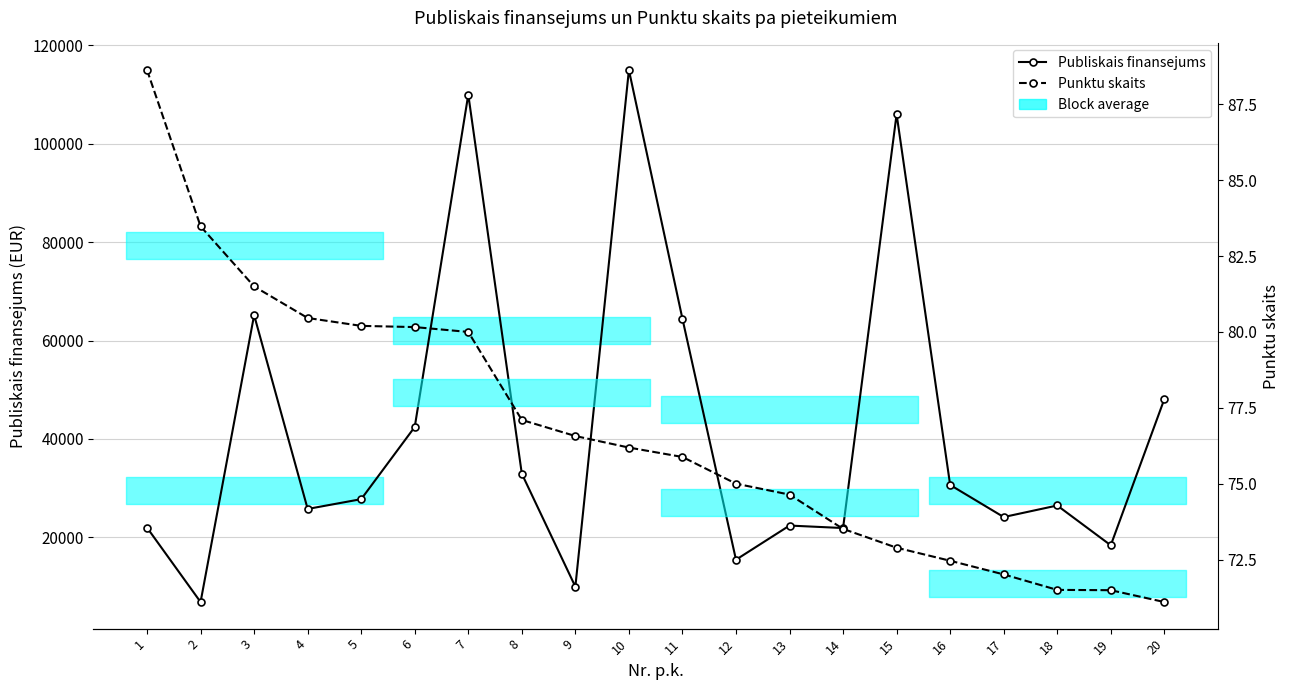

Reading left to right, extract all data points from this chart.

Publiskais finansejums: 1=21959.2	2=6838.1	3=65170.6	4=25761.0	5=27752.0	6=42430.0	7=110000.0	8=32920.0	9=9958.8	10=114988.0	11=64420.0	12=15440.0	13=22384.0	14=21880.0	15=106002.0	16=30639.6	17=24112.4	18=26464.1	19=18372.0	20=48078.4
Punktu skaits: 1=88.6	2=83.5	3=81.5	4=80.5	5=80.2	6=80.2	7=80.0	8=77.1	9=76.6	10=76.2	11=75.9	12=75.0	13=74.6	14=73.5	15=72.9	16=72.5	17=72.0	18=71.5	19=71.5	20=71.1